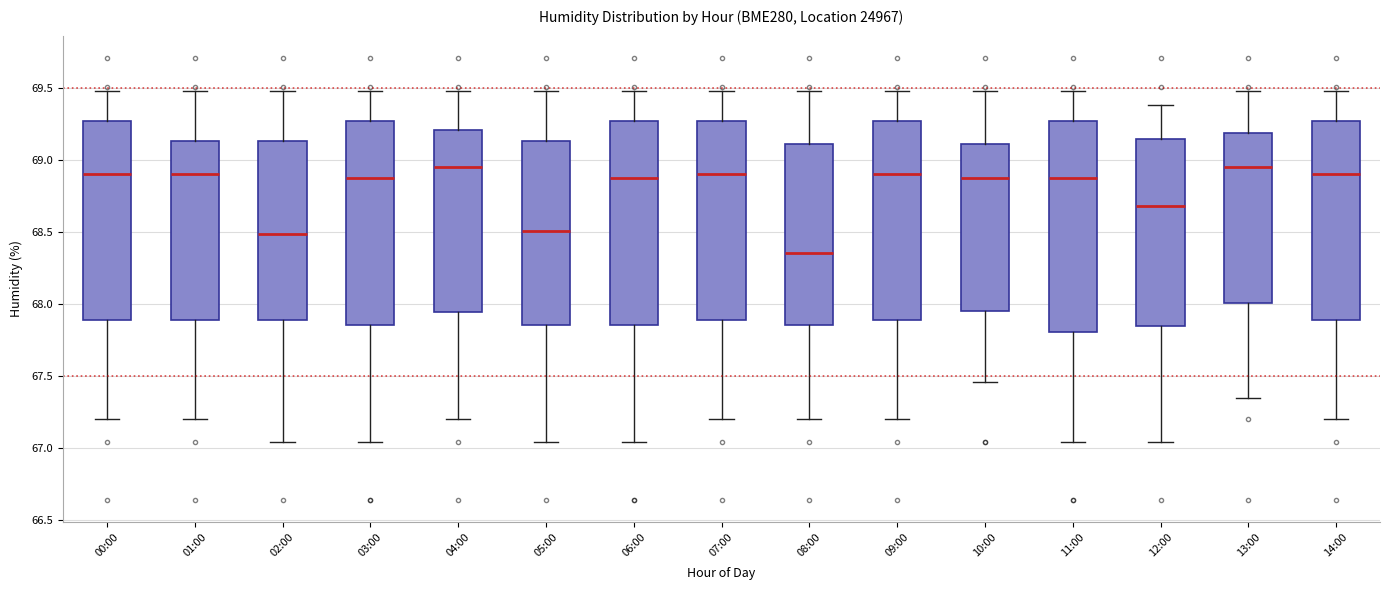

Reading left to right, read every box against the y-axis: the position of its median line, the range the box covers, and the ends of its whiskers. The values are not printed on the chart, so give them approximately, as read against the axis.

00:00: median 68.90, box 67.90 to 69.25, whiskers 67.20 to 69.50
01:00: median 68.90, box 67.90 to 69.15, whiskers 67.20 to 69.50
02:00: median 68.50, box 67.90 to 69.15, whiskers 67.05 to 69.50
03:00: median 68.90, box 67.85 to 69.25, whiskers 67.05 to 69.50
04:00: median 68.95, box 67.95 to 69.20, whiskers 67.20 to 69.50
05:00: median 68.50, box 67.85 to 69.15, whiskers 67.05 to 69.50
06:00: median 68.90, box 67.85 to 69.25, whiskers 67.05 to 69.50
07:00: median 68.90, box 67.90 to 69.25, whiskers 67.20 to 69.50
08:00: median 68.35, box 67.85 to 69.10, whiskers 67.20 to 69.50
09:00: median 68.90, box 67.90 to 69.25, whiskers 67.20 to 69.50
10:00: median 68.90, box 67.95 to 69.10, whiskers 67.45 to 69.50
11:00: median 68.90, box 67.80 to 69.25, whiskers 67.05 to 69.50
12:00: median 68.70, box 67.85 to 69.15, whiskers 67.05 to 69.40
13:00: median 68.95, box 68.00 to 69.20, whiskers 67.35 to 69.50
14:00: median 68.90, box 67.90 to 69.25, whiskers 67.20 to 69.50